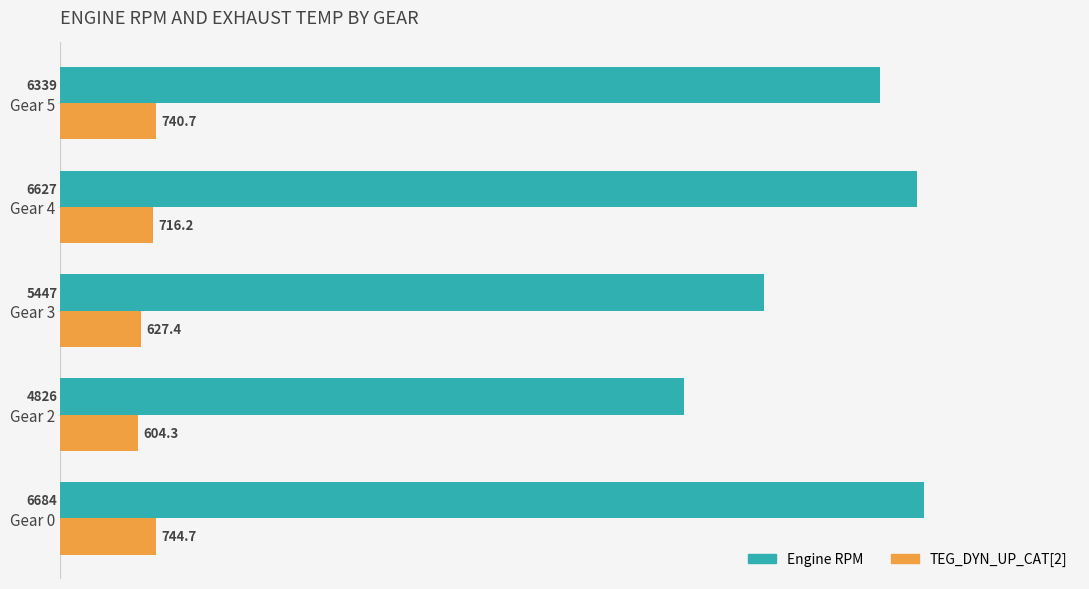

What are all the series names shown in the legend?

Engine RPM, TEG_DYN_UP_CAT[2]